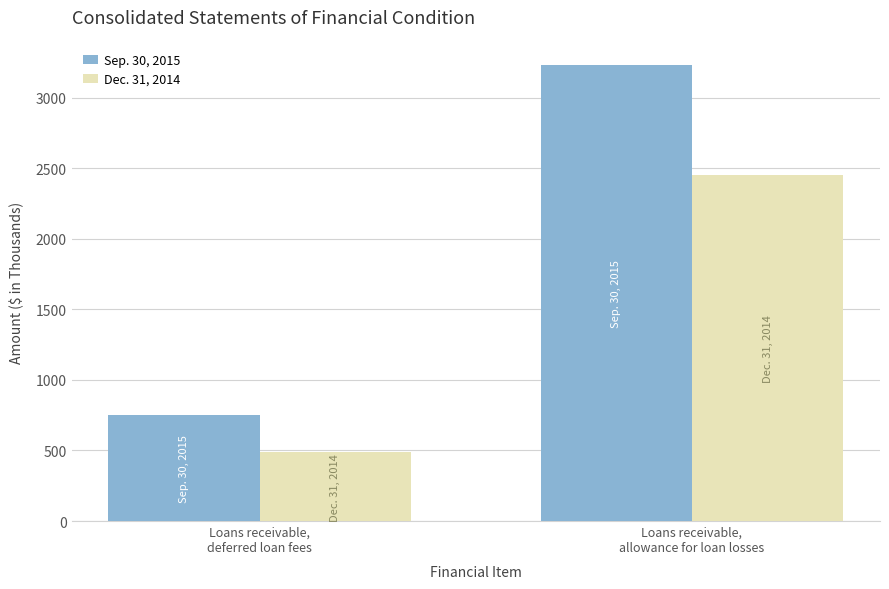

What is the average value of the Dec. 31, 2014 series?

1468